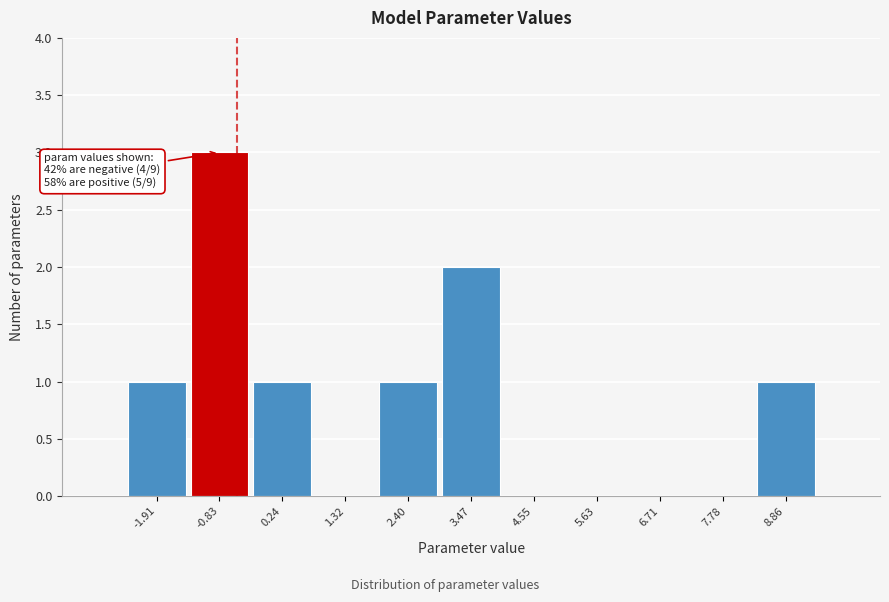

Reading right to left, list all the values displayed in this chart.

8.86=1	7.78=0	6.71=0	5.63=0	4.55=0	3.47=2	2.40=1	1.32=0	0.24=1	-0.83=3	-1.91=1